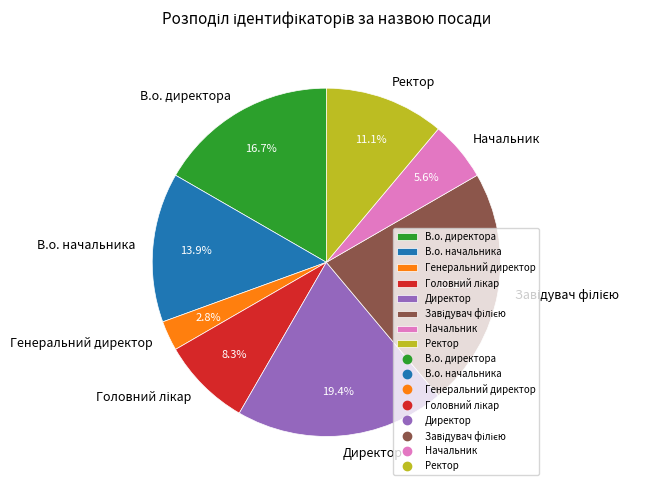

Do Начальник and Генеральний директор together represent more than half of the pie?

No